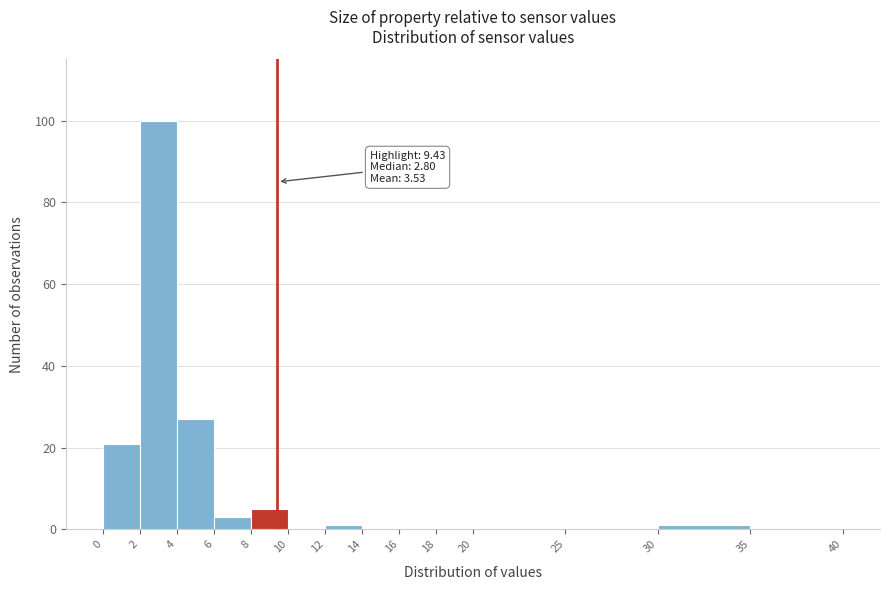

Over which range of the x-axis is the bar tallest?

2 to 4